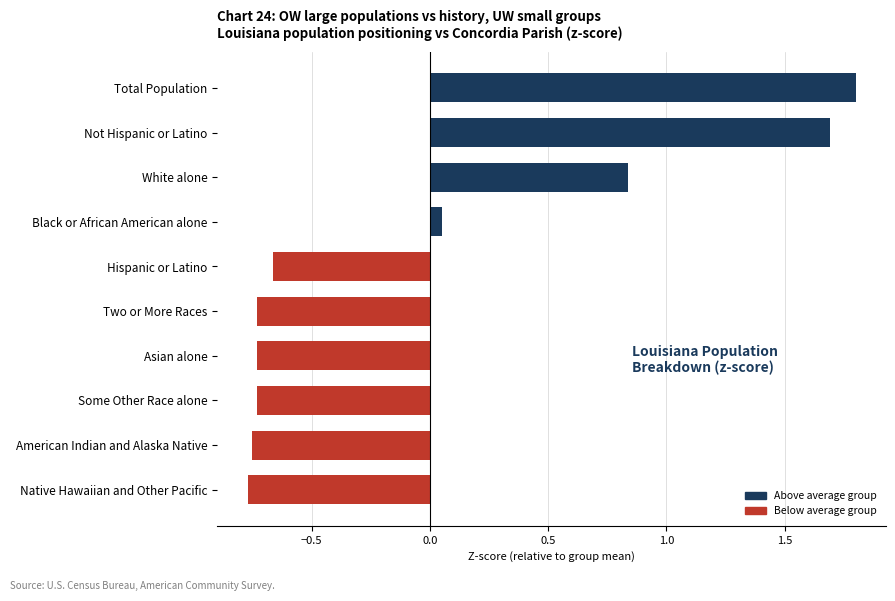

The value at Total Population is 1.8. True or false?

True